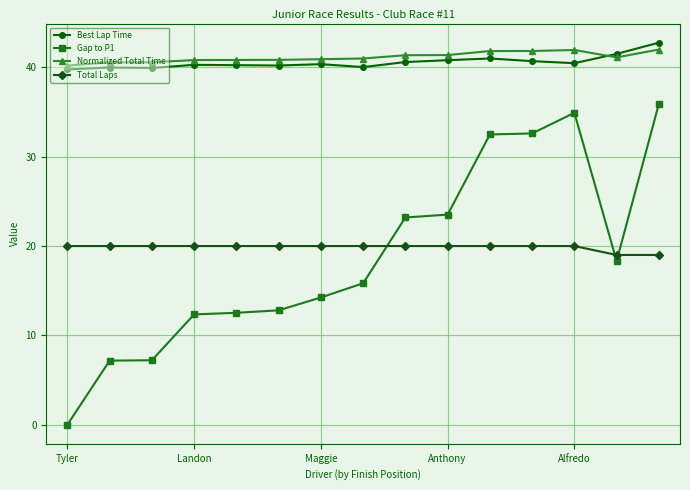

What is the greatest value displayed?

42.8